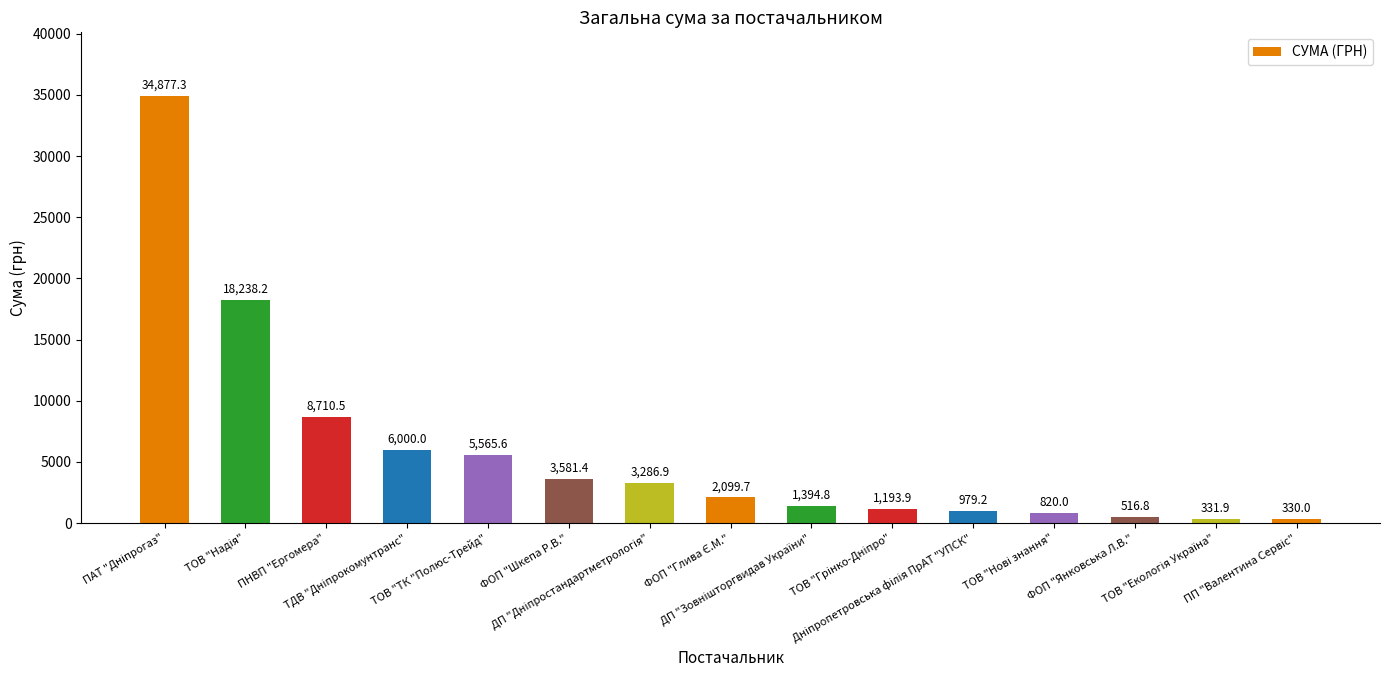

What is the greatest value displayed?

34877.3